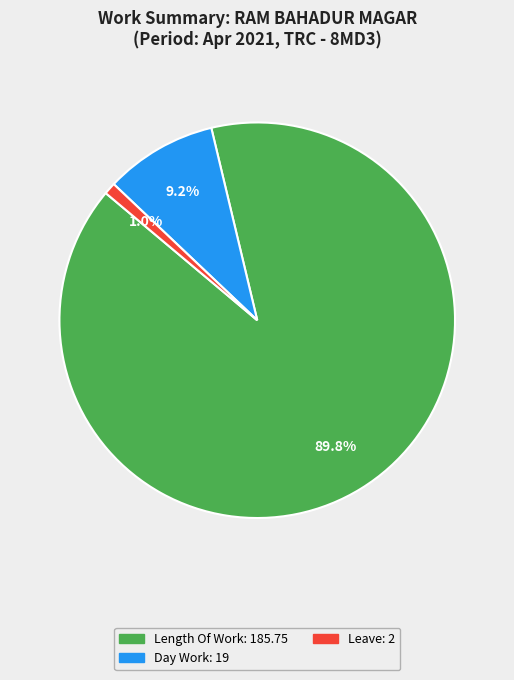

Is there a majority slice in this chart?

Yes